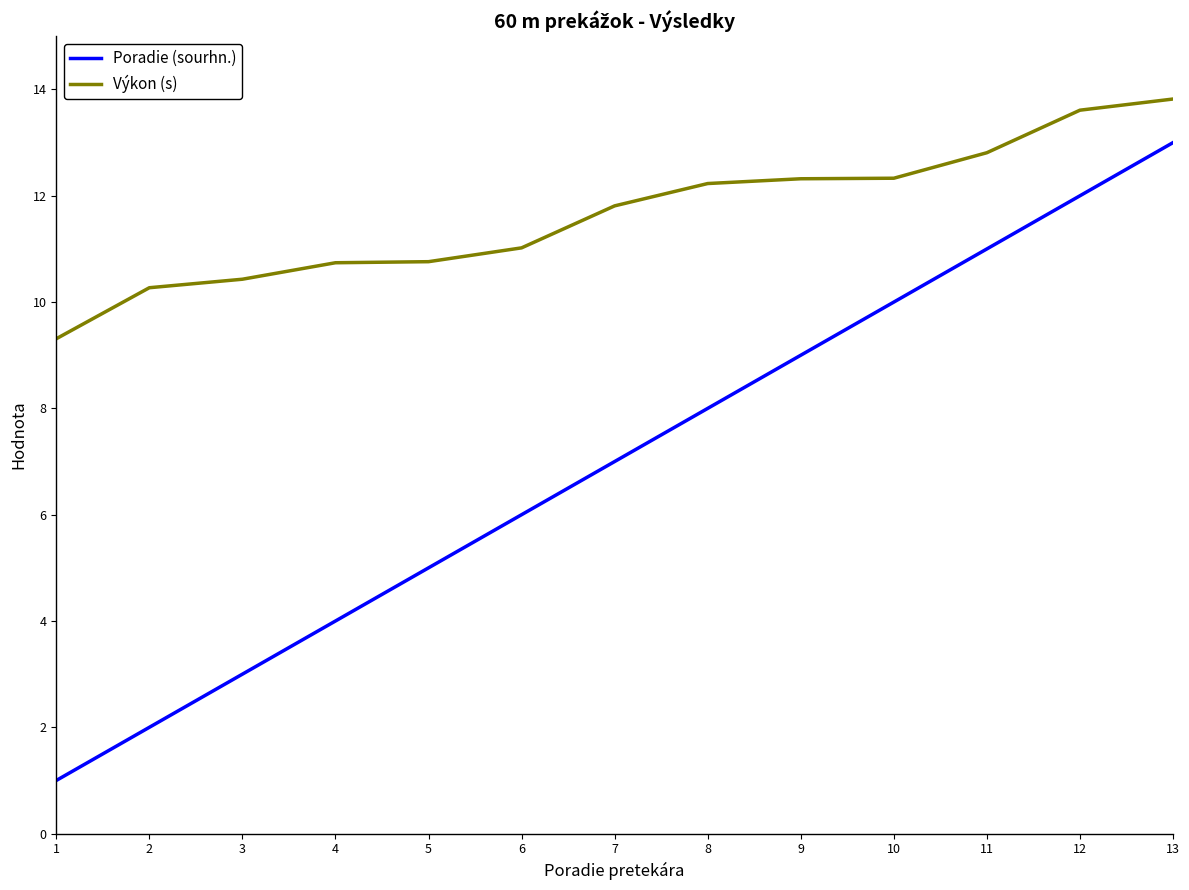

At 1, list the series in order from largest to smallest.

Výkon (s), Poradie (sourhn.)